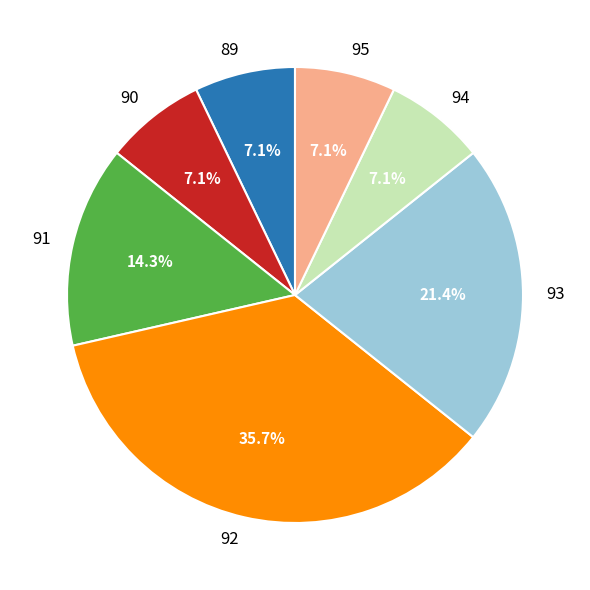

Which category has the biggest portion of the pie?

92